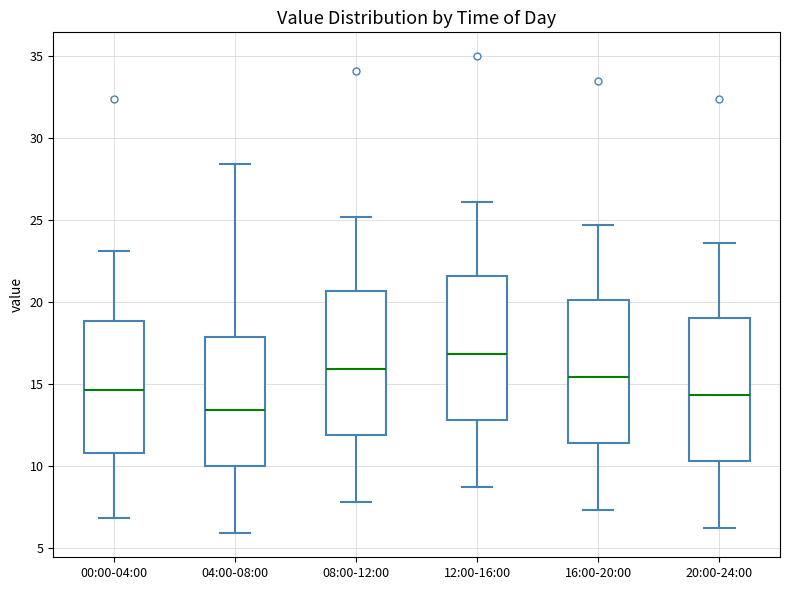

Which box has the highest median line?

12:00-16:00